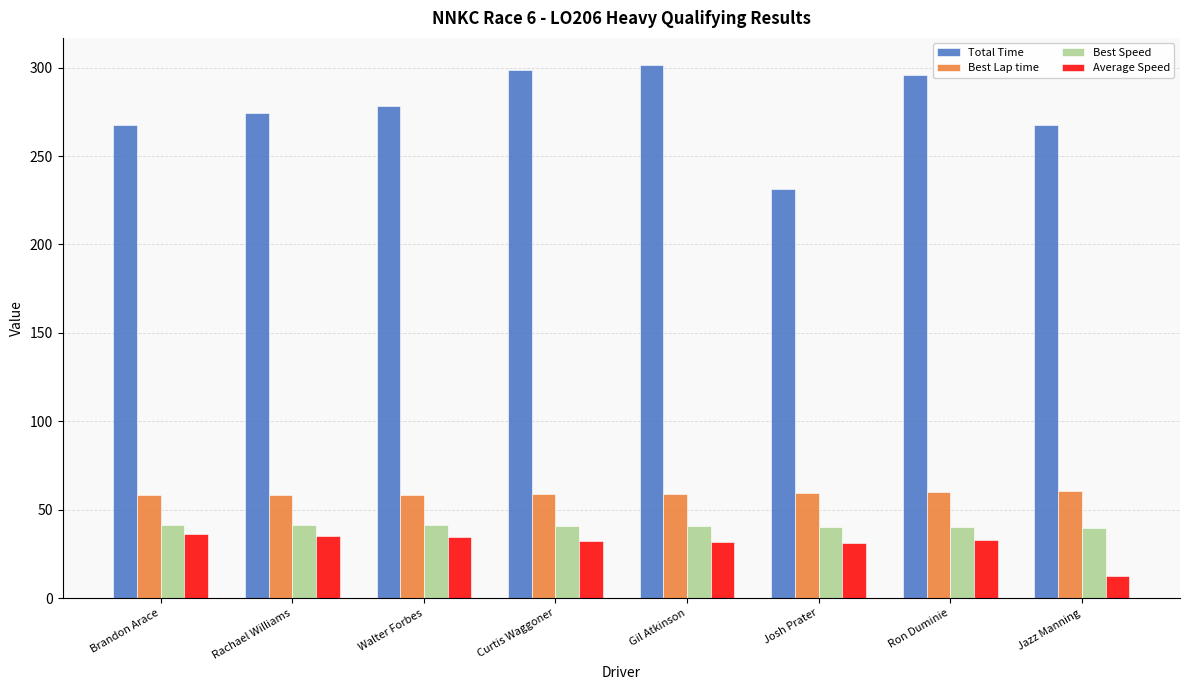

What is the minimum value shown in the chart?

12.4